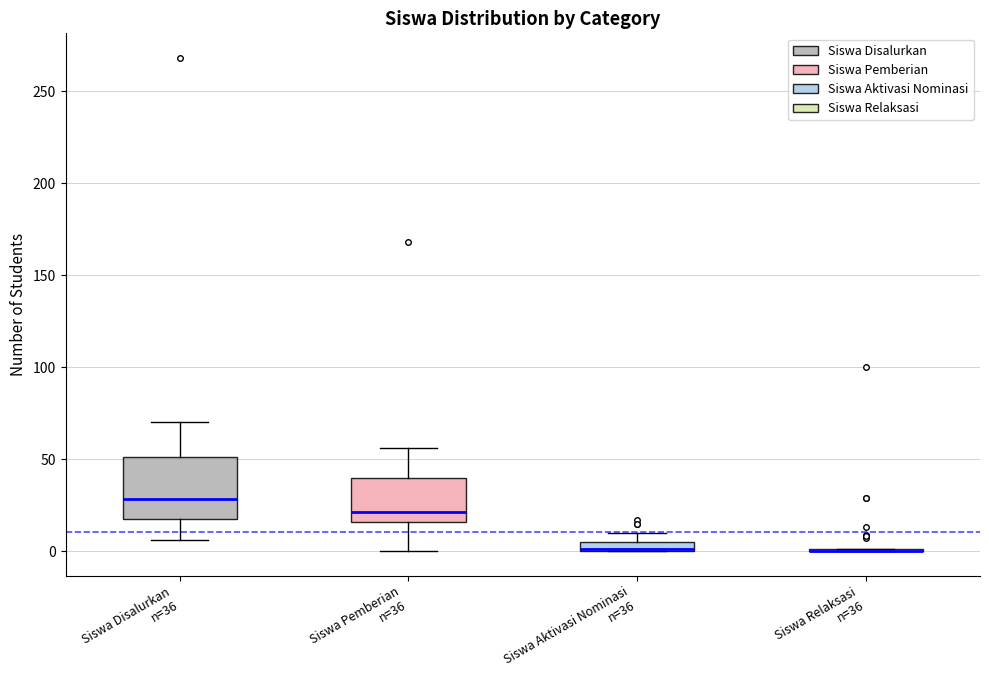

Comparing the boxes themselves (not the whiskers), which one is the tallest?

Siswa Disalurkan n=36